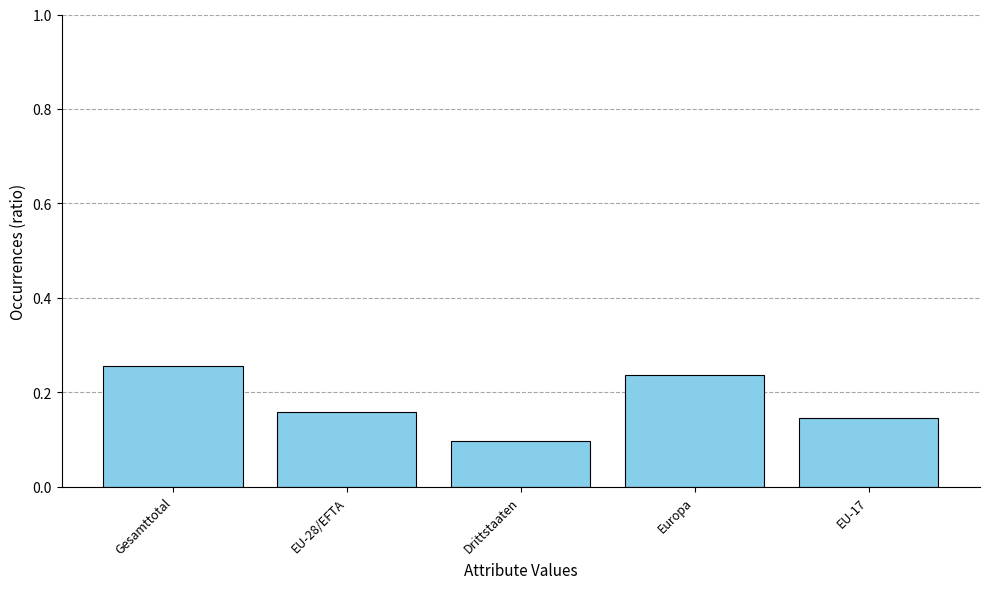

At which label is the value closest to 0?

Drittstaaten